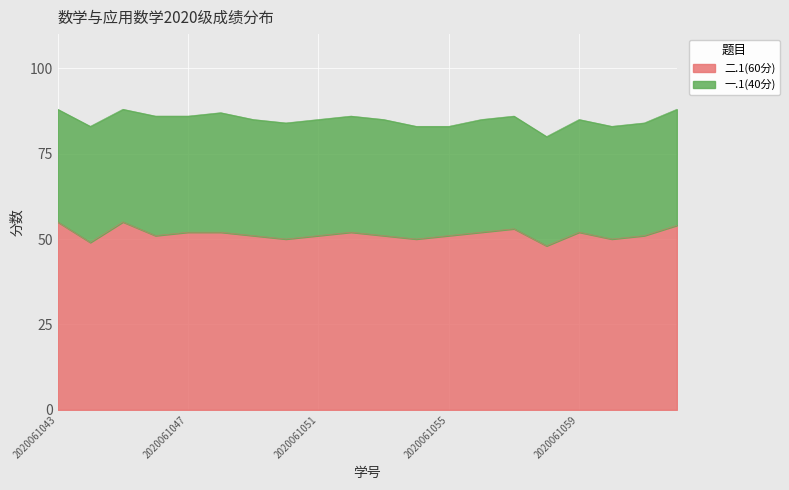

Read the value at 2020061060.

50